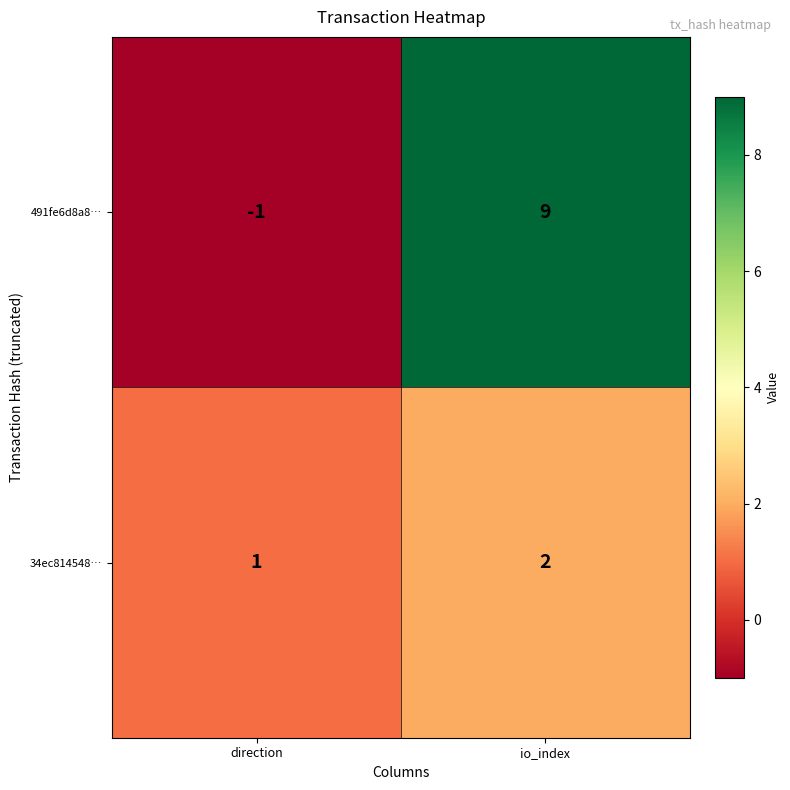

Which series changed the most between direction and io_index?

491fe6d8a8…